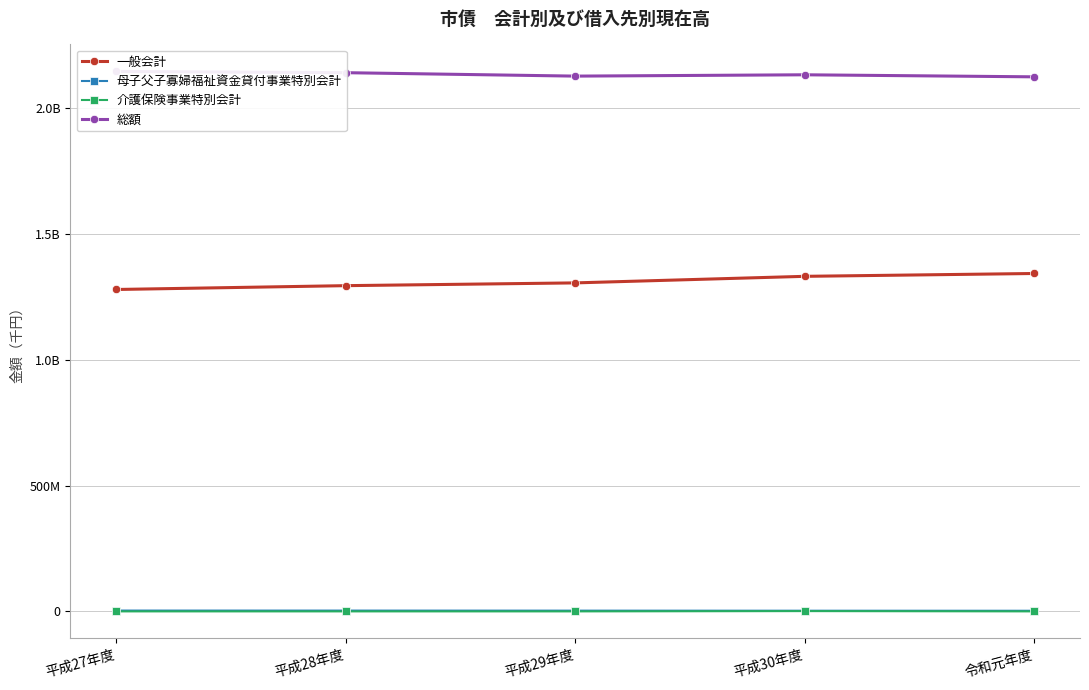

True or false: 介護保険事業特別会計 and 母子父子寡婦福祉資金貸付事業特別会計 cross at least once.

False